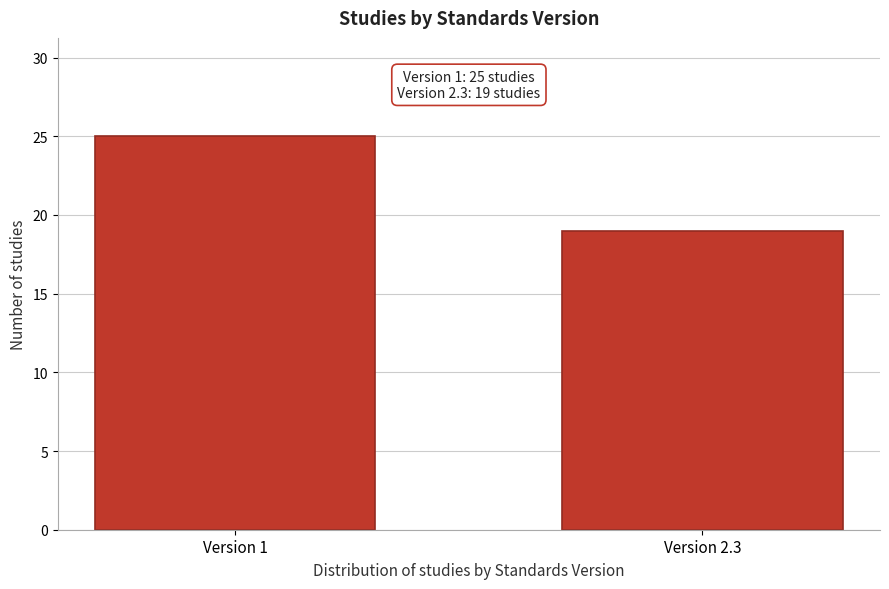

Reading left to right, list all the values displayed in this chart.

25	19